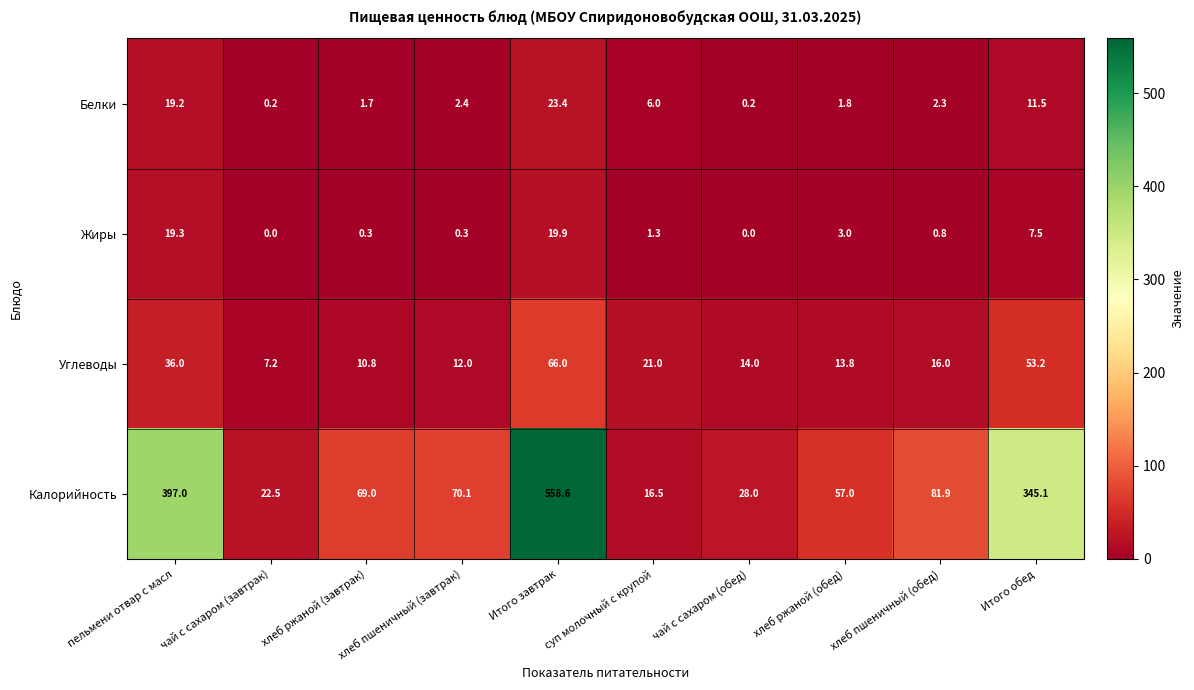

What is the average value of the Углеводы series?

25.0